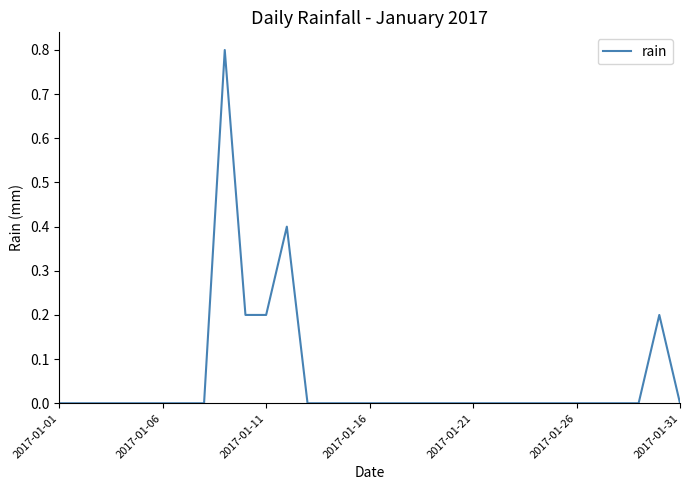

What is the difference between the maximum and minimum values?

0.8